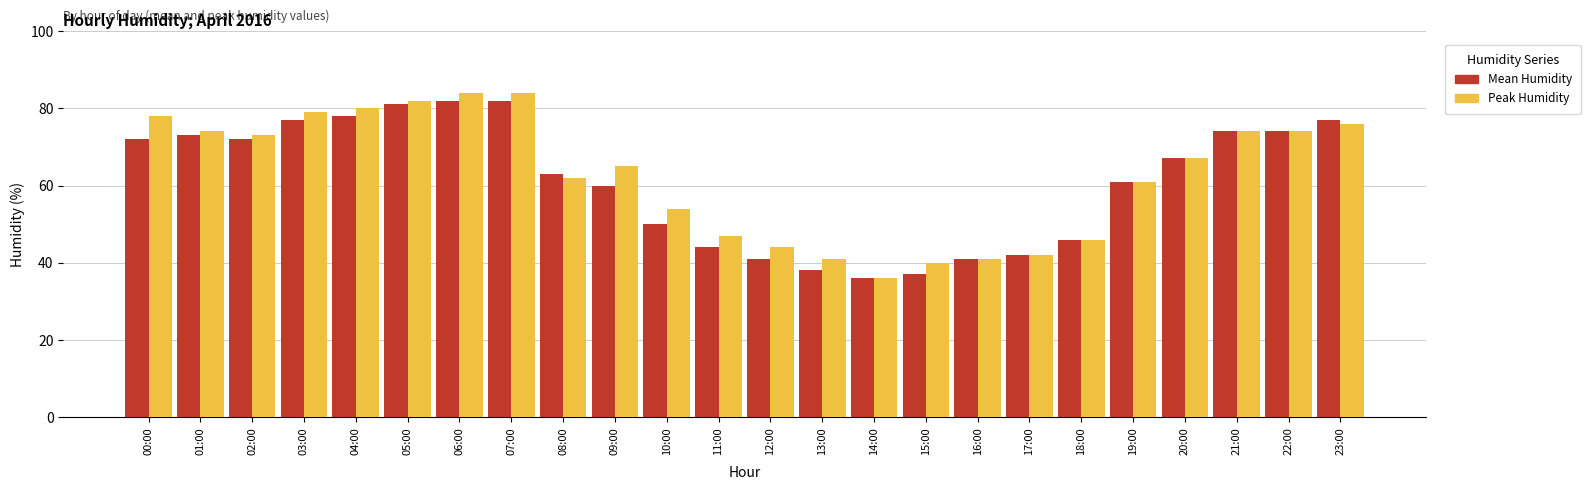

What value does the Mean Humidity series have at 09:00, to the nearest 5?

60